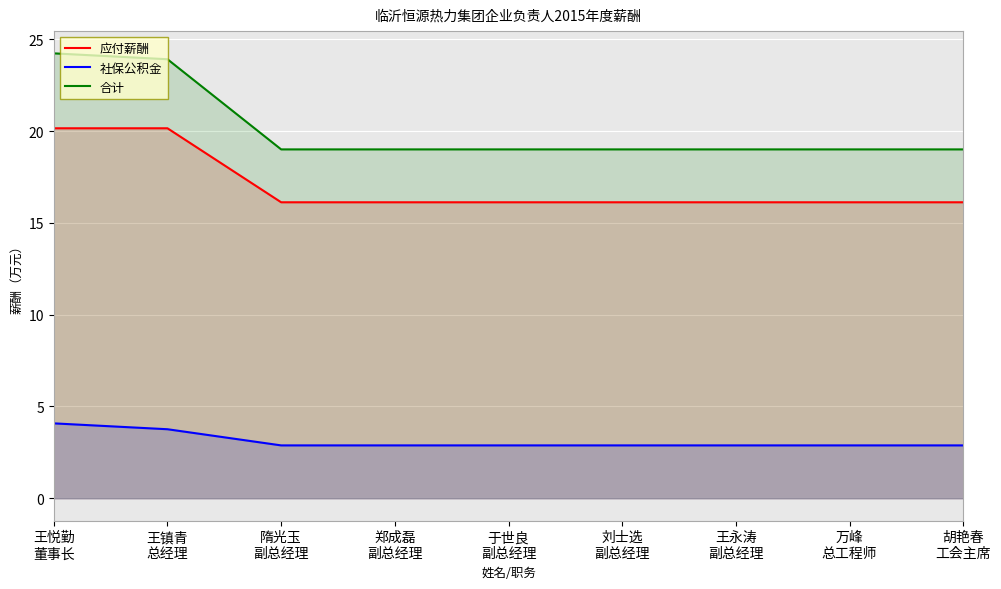

What are all the series names shown in the legend?

应付薪酬, 社保公积金, 合计